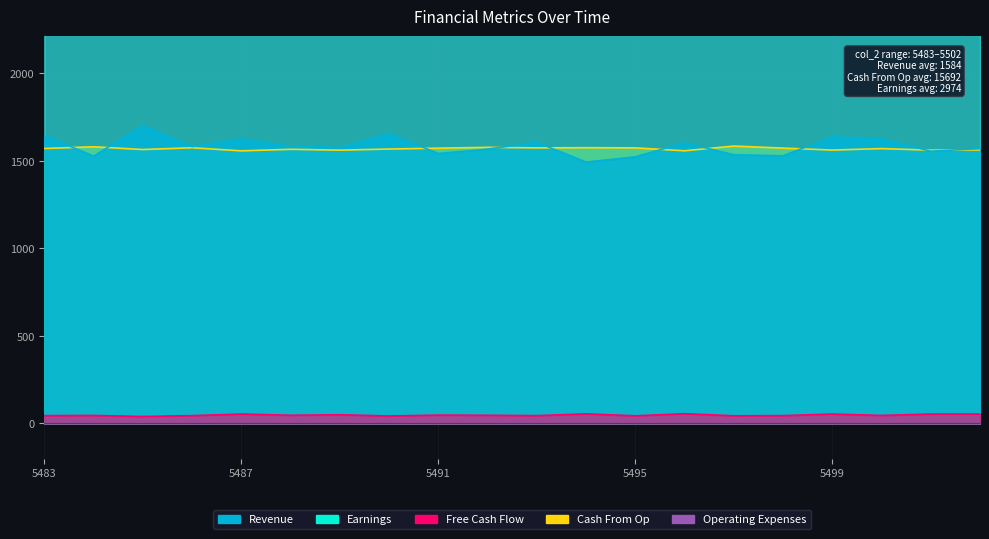

Is the value of Free Cash Flow at 5501 greater than the value of Cash From Op at 5498?

No